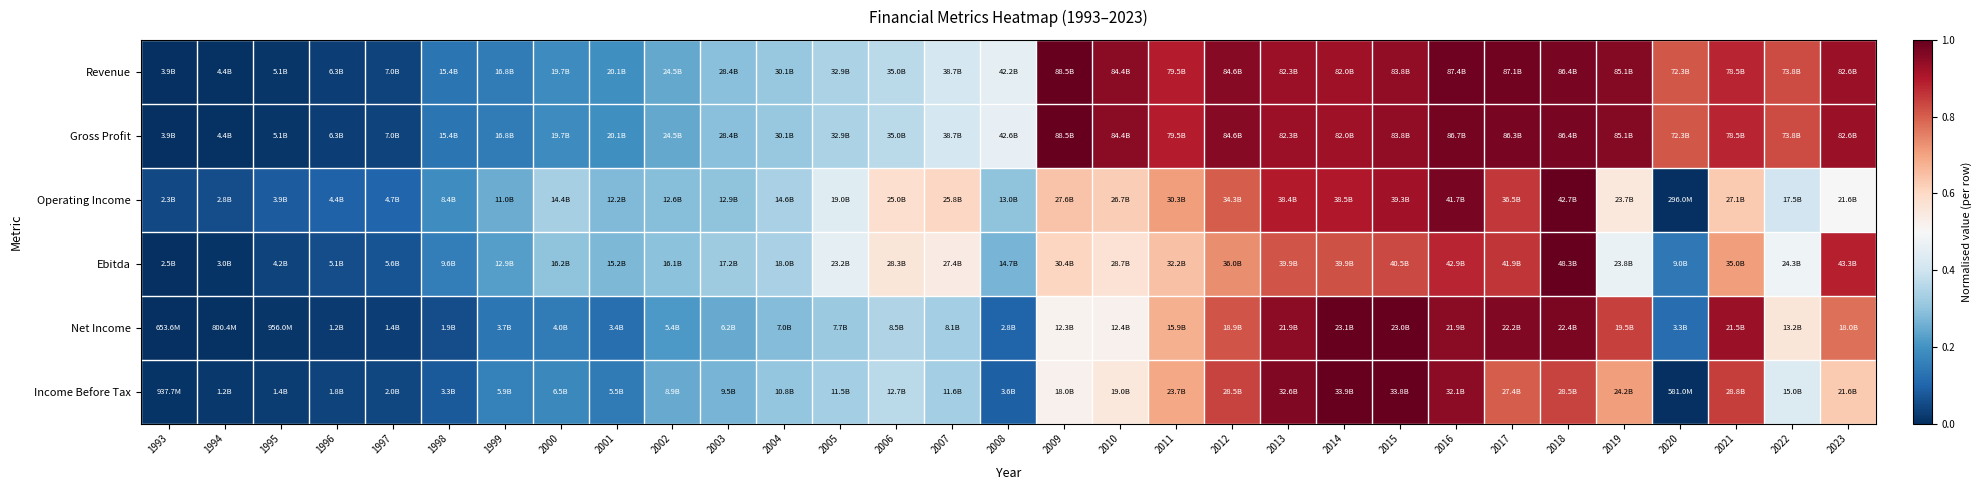

Which category has the highest value across all series?

2009